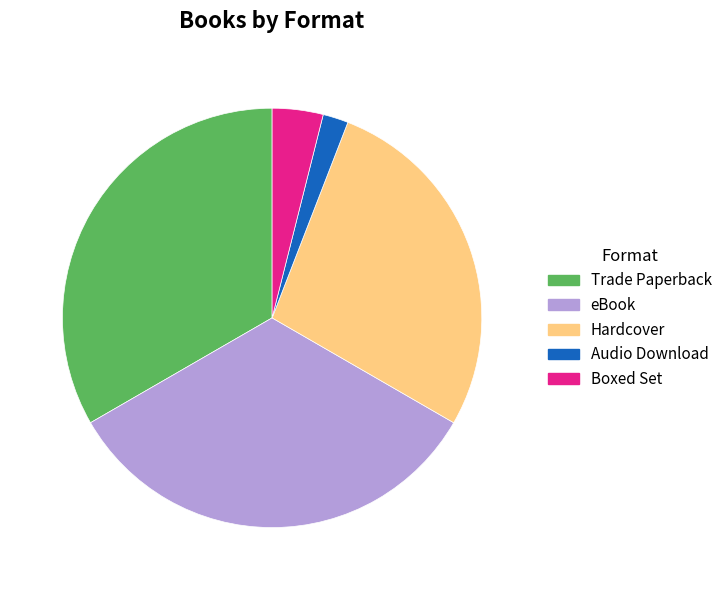

Does Audio Download account for over 50% of the chart?

No